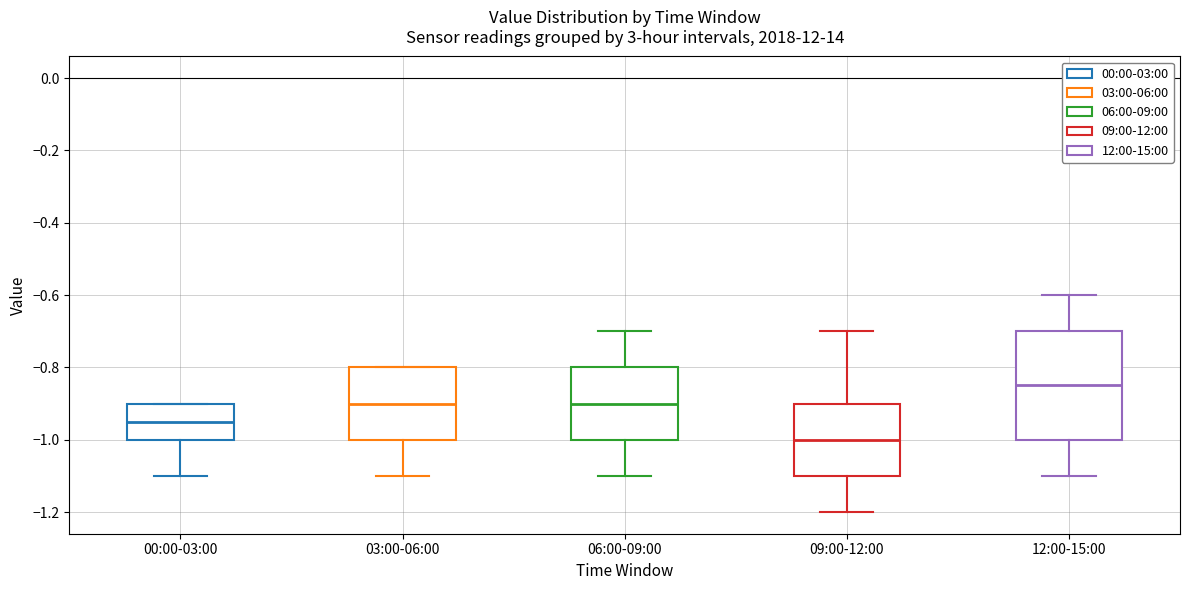

Where does the median line of the box for 06:00-09:00 sit on the y-axis? The values are not printed on the chart, so give them approximately, as read against the axis.

-0.90